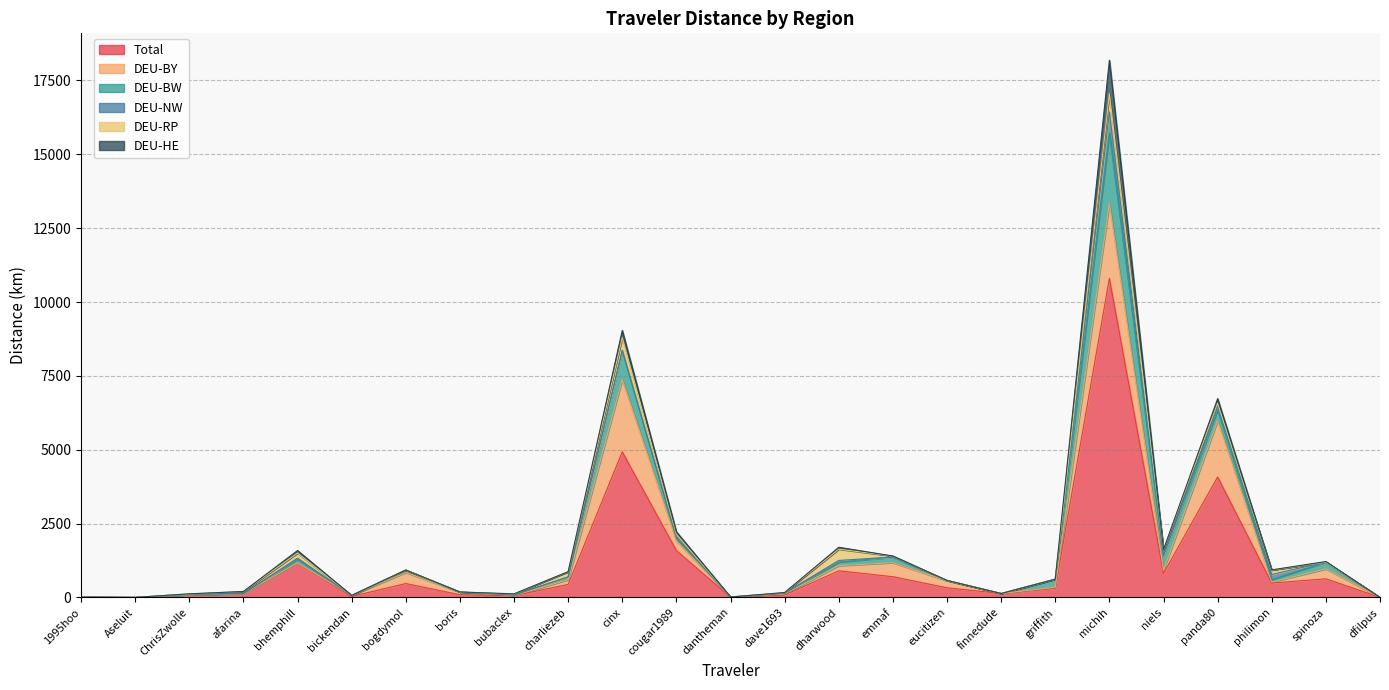

What is the difference between the second highest and second lowest values in the DEU-NW series?

171.1